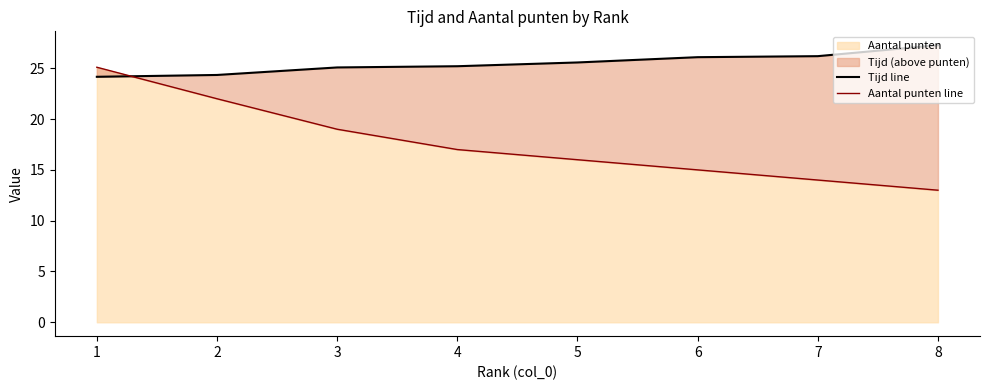

How many data points in Aantal punten line are above 17?

3